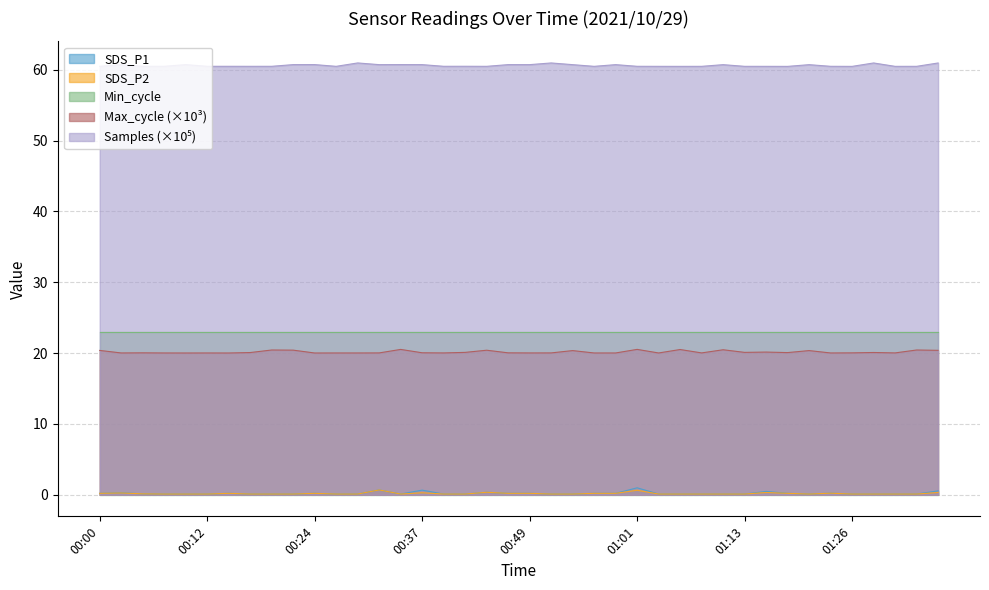

True or false: Min_cycle and Max_cycle (×10³) intersect in this chart.

False